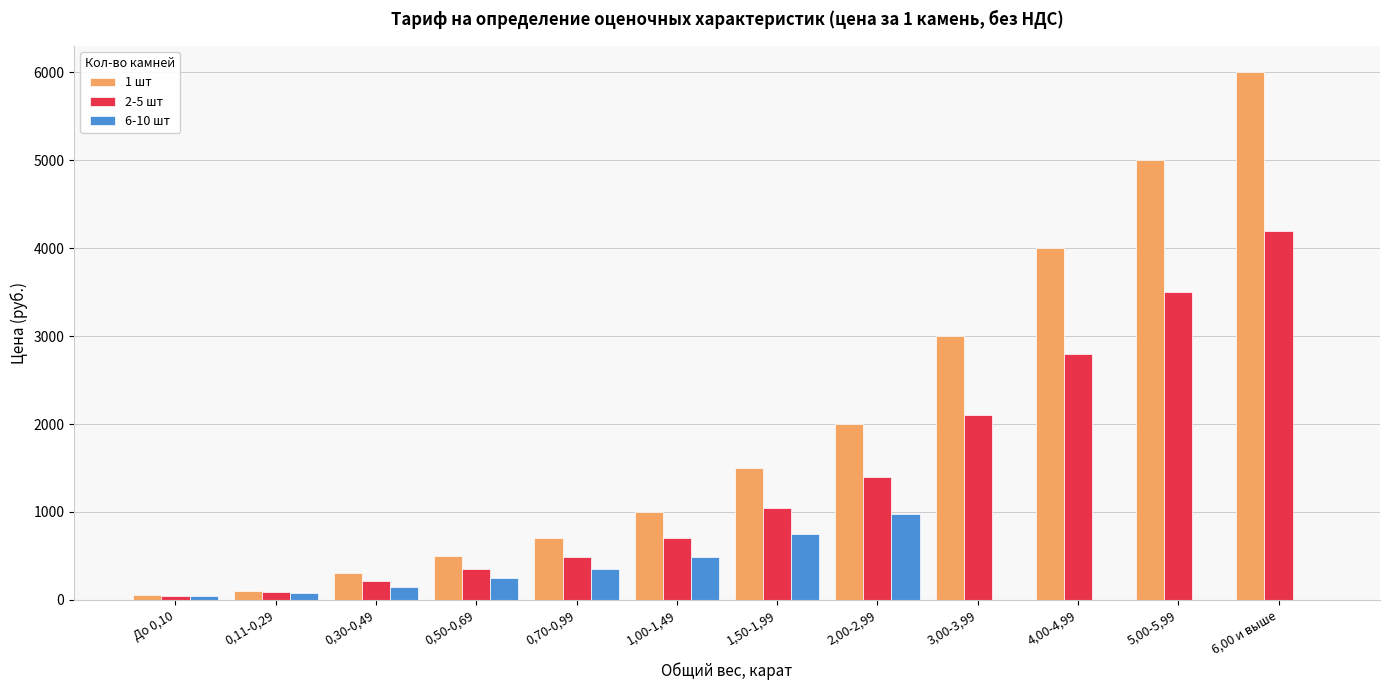

Reading left to right, transcribe all the data shown in this chart.

1 шт: До 0,10=50	0,11-0,29=100	0,30-0,49=300	0,50-0,69=500	0,70-0,99=700	1,00-1,49=1000	1,50-1,99=1500	2,00-2,99=2000	3,00-3,99=3000	4,00-4,99=4000	5,00-5,99=5000	6,00 и выше=6000
2-5 шт: До 0,10=45	0,11-0,29=90	0,30-0,49=210	0,50-0,69=350	0,70-0,99=490	1,00-1,49=700	1,50-1,99=1050	2,00-2,99=1400	3,00-3,99=2100	4,00-4,99=2800	5,00-5,99=3500	6,00 и выше=4200
6-10 шт: До 0,10=40	0,11-0,29=80	0,30-0,49=150	0,50-0,69=250	0,70-0,99=350	1,00-1,49=490	1,50-1,99=750	2,00-2,99=980	3,00-3,99=0	4,00-4,99=0	5,00-5,99=0	6,00 и выше=0